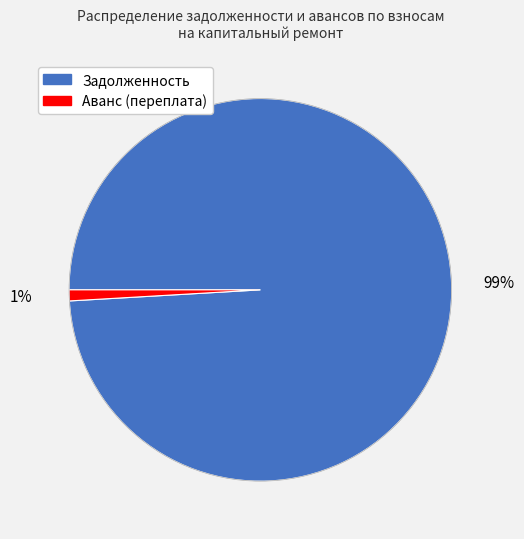

To the nearest percent, what is the average slice percentage?

50%